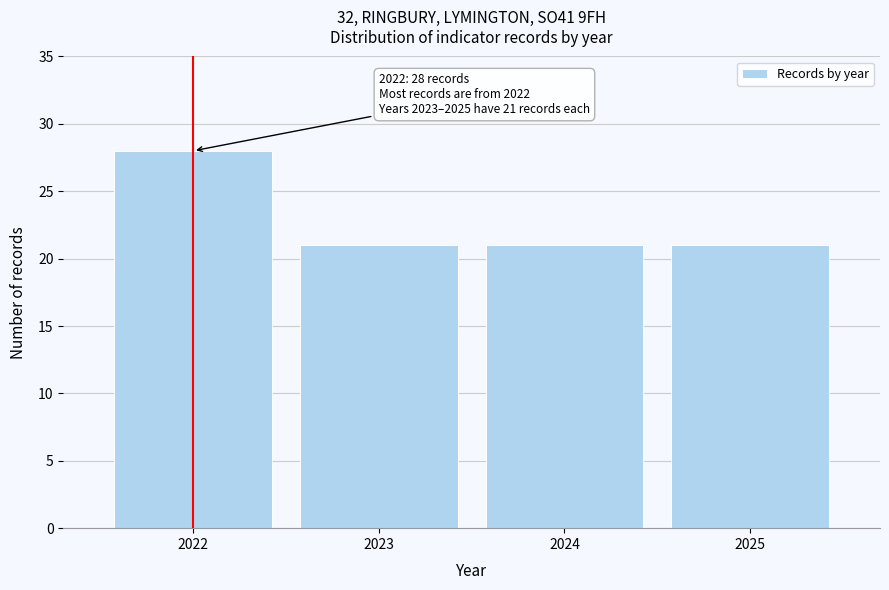

Reading left to right, list all the values displayed in this chart.

28	21	21	21